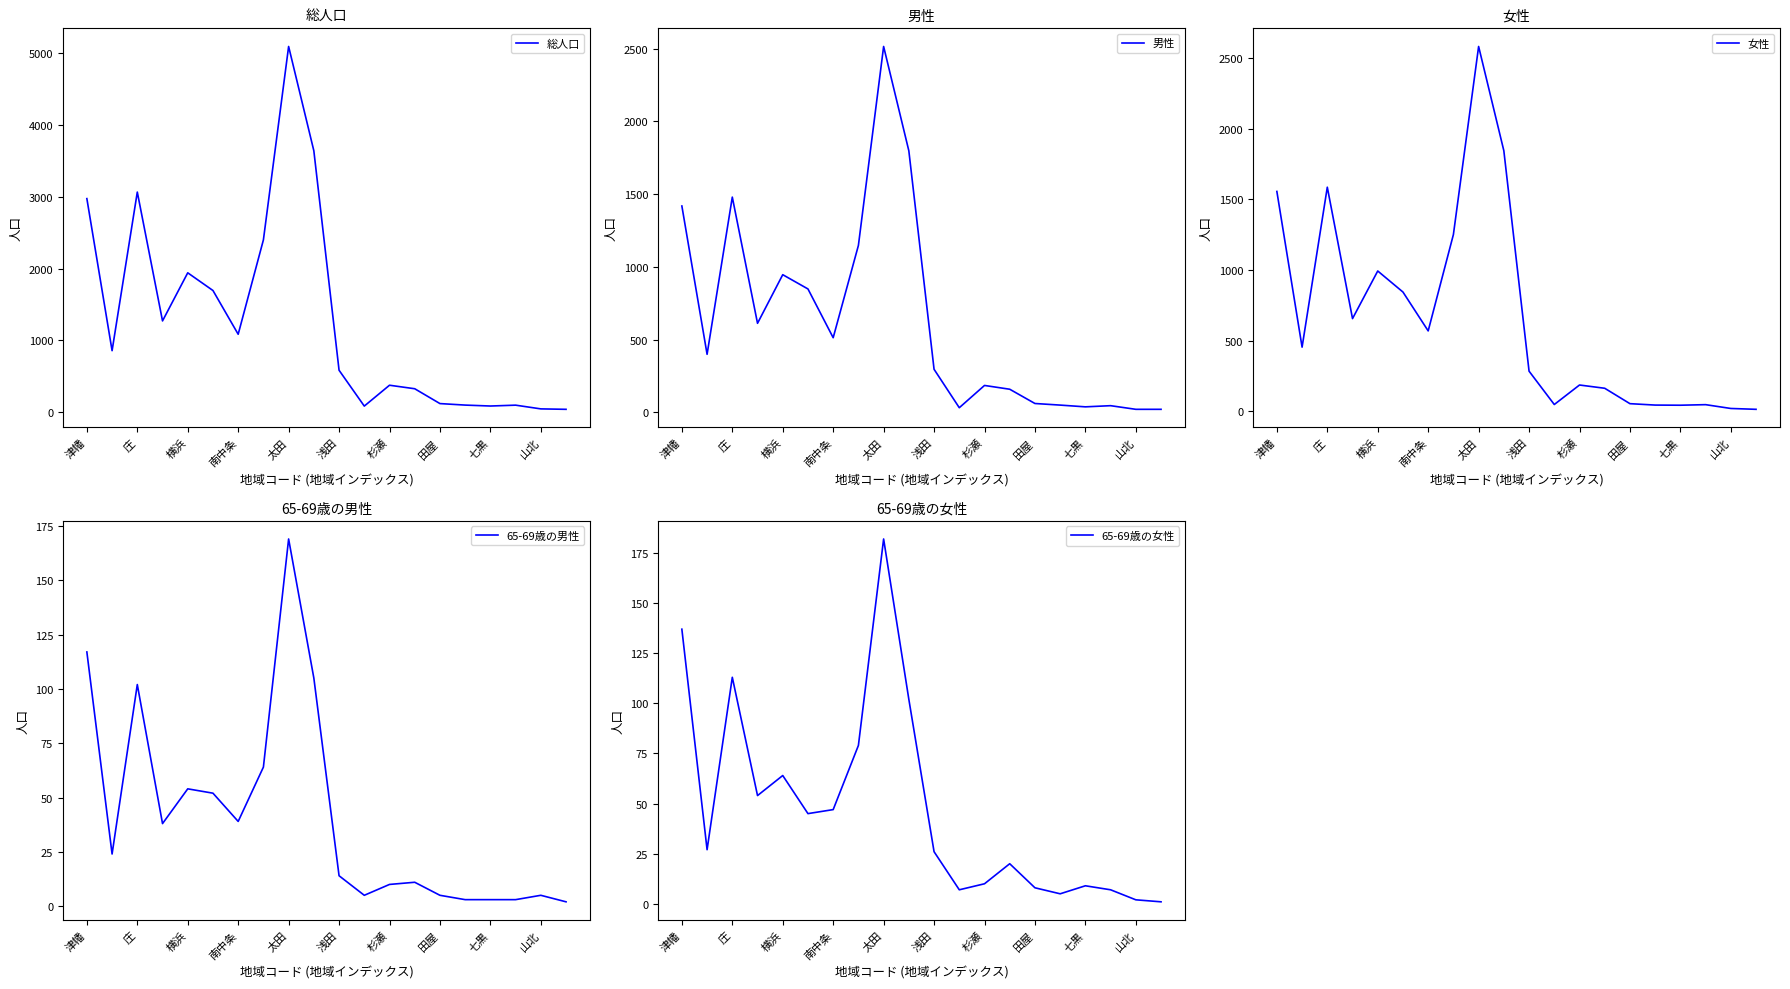

Reading left to right, transcribe all the data shown in this chart.

総人口: 2975	854	3066	1269	1940	1693	1083	2399	5097	3642	581	81	372	323	116	95	82	94	42	36
男性: 1418	399	1479	612	946	848	513	1147	2514	1797	296	32	185	159	61	50	38	46	21	21
女性: 1557	455	1587	657	994	845	570	1252	2583	1845	285	49	187	164	55	45	44	48	21	15
65-69歳の男性: 117	24	102	38	54	52	39	64	169	105	14	5	10	11	5	3	3	3	5	2
65-69歳の女性: 137	27	113	54	64	45	47	79	182	102	26	7	10	20	8	5	9	7	2	1